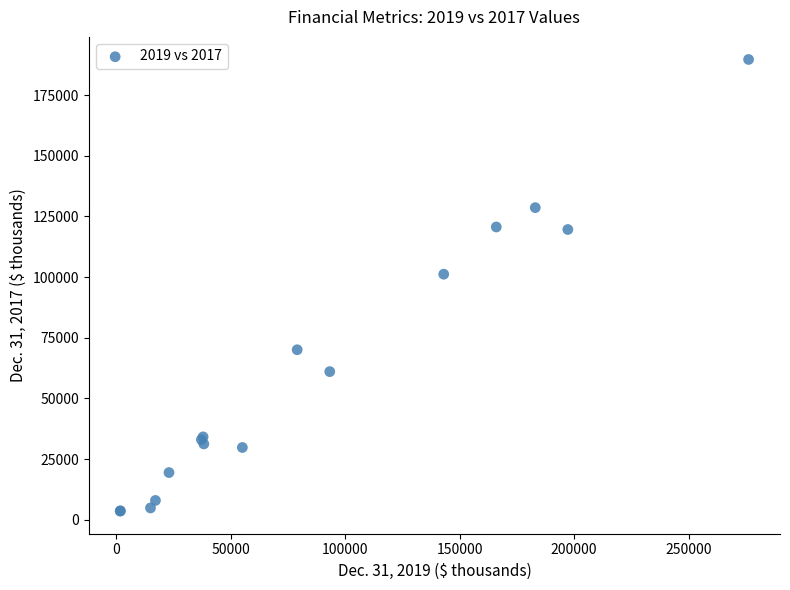

What Y value in the scatter plot is closest to 96631?

101211